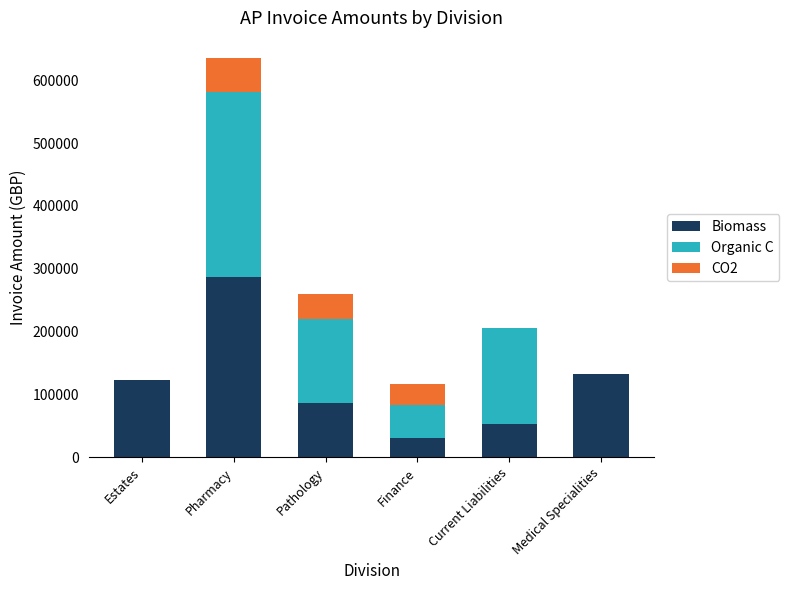

True or false: Biomass has a value of 204971.4 at Estates.

False